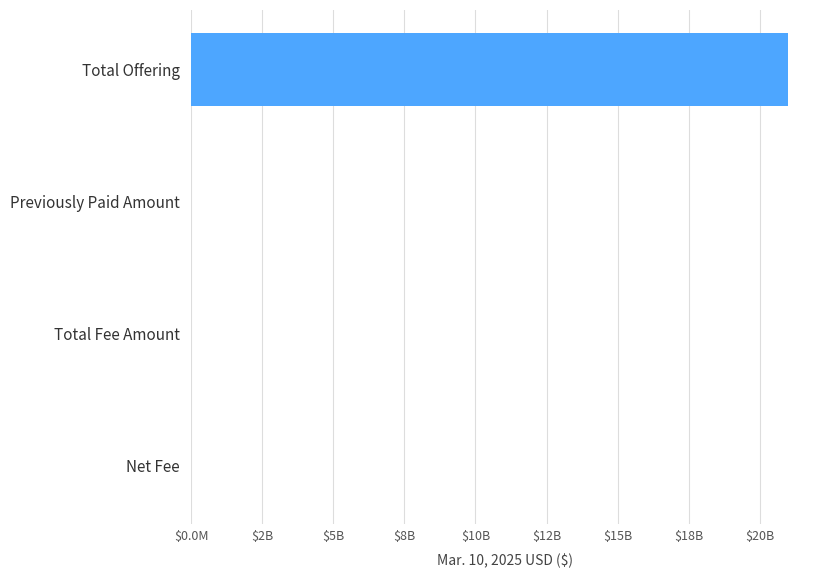

What is the greatest value displayed?

21000000000